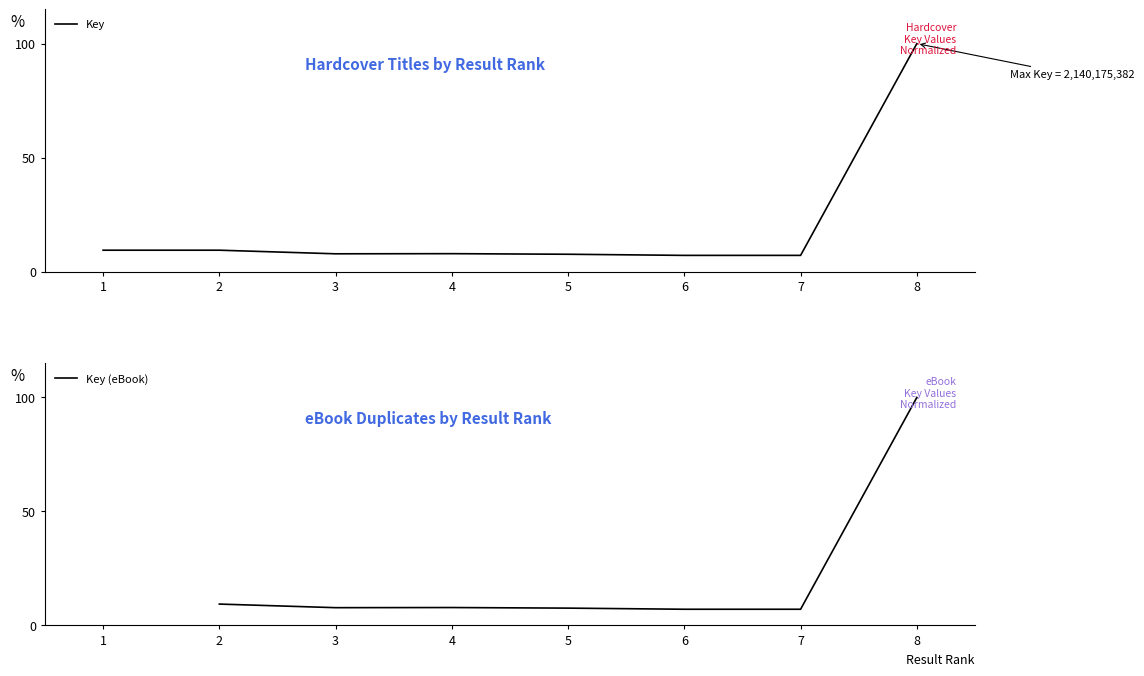

Which has a higher value, 3 or 8?

8